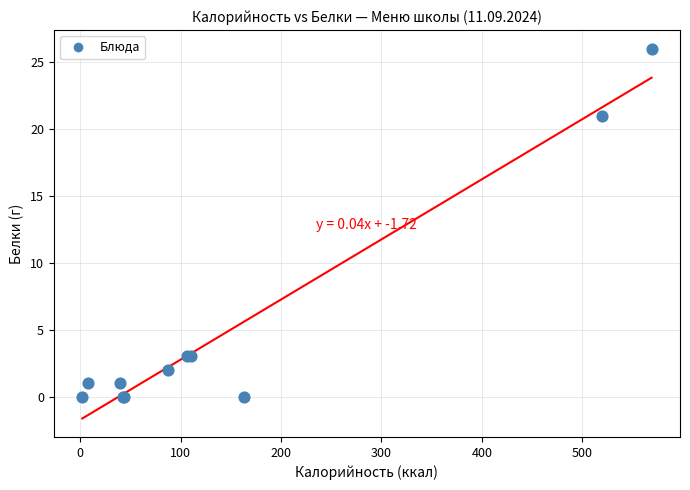

What Y value in the scatter plot is closest to 13?

21